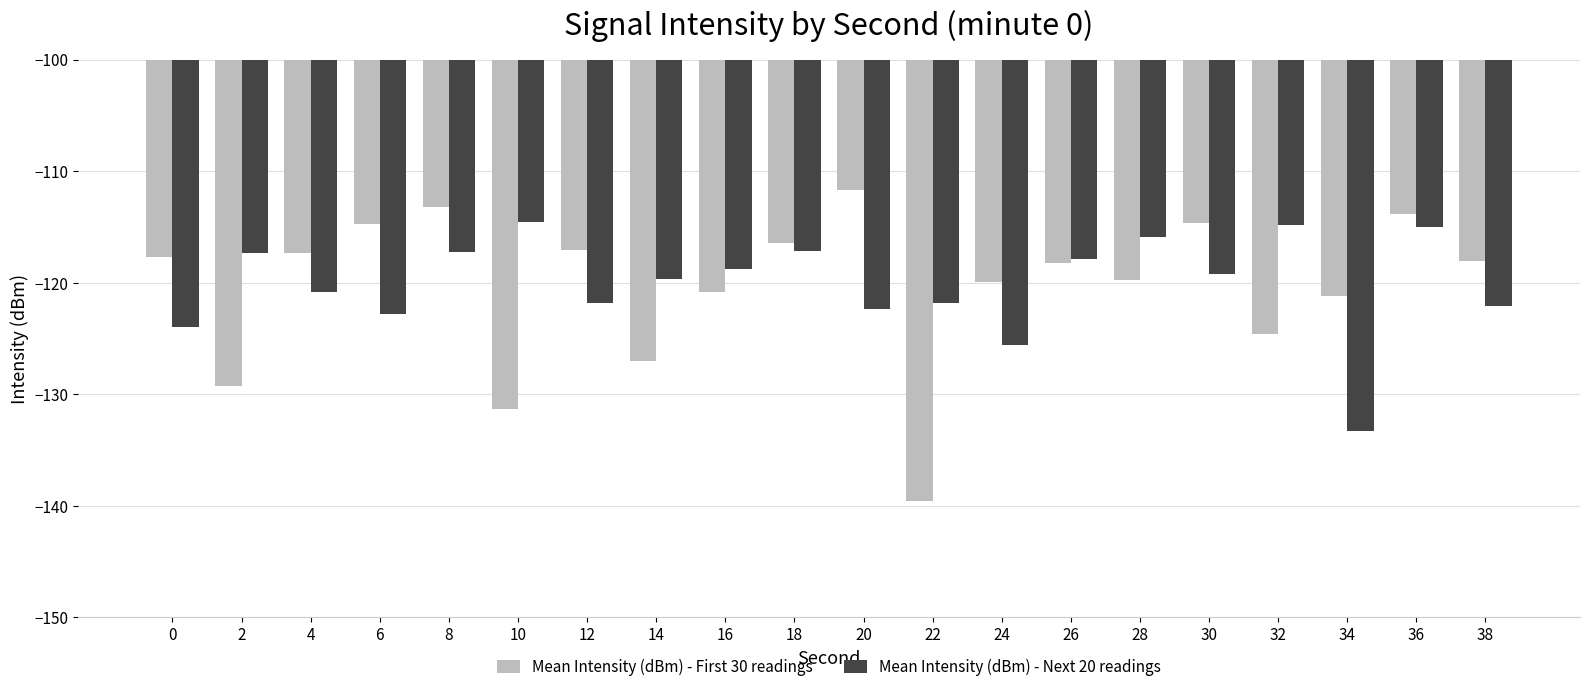

What is the total value across all series at 36?

-228.9